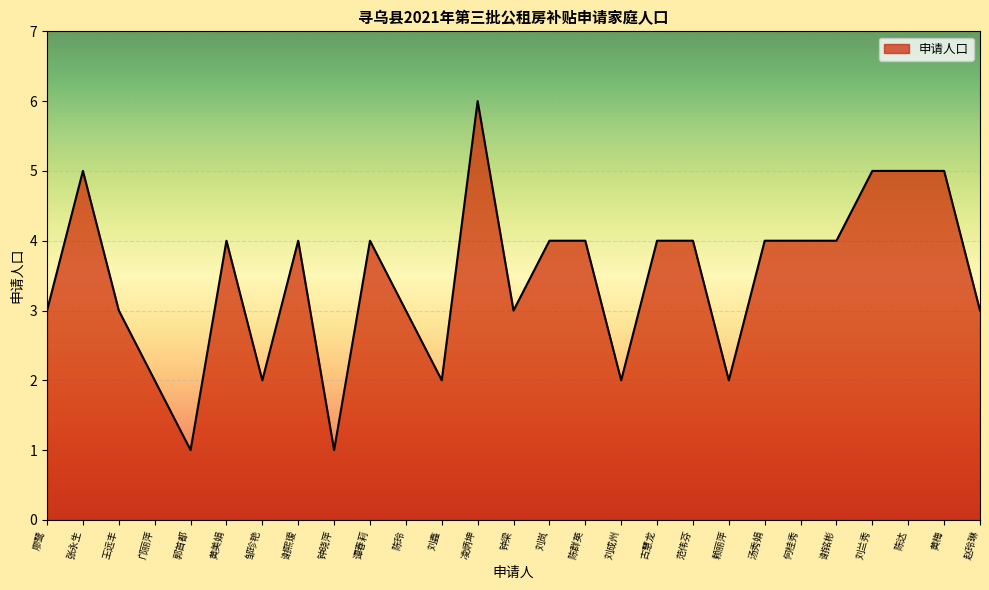

What is the sum of the values at 范伟芬 and 邝丽萍?

6